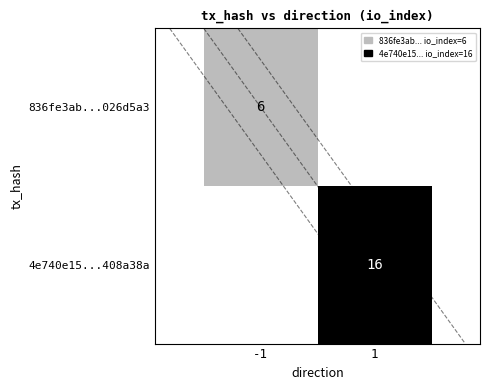

What is the difference between the highest and lowest values at 1?

16